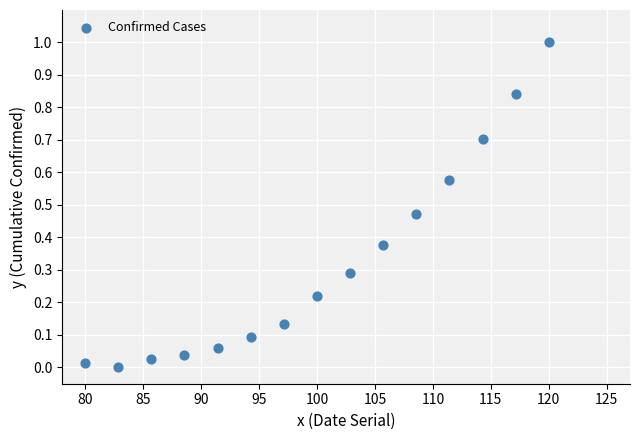

What is the range of X values (max minus min)?

40.0